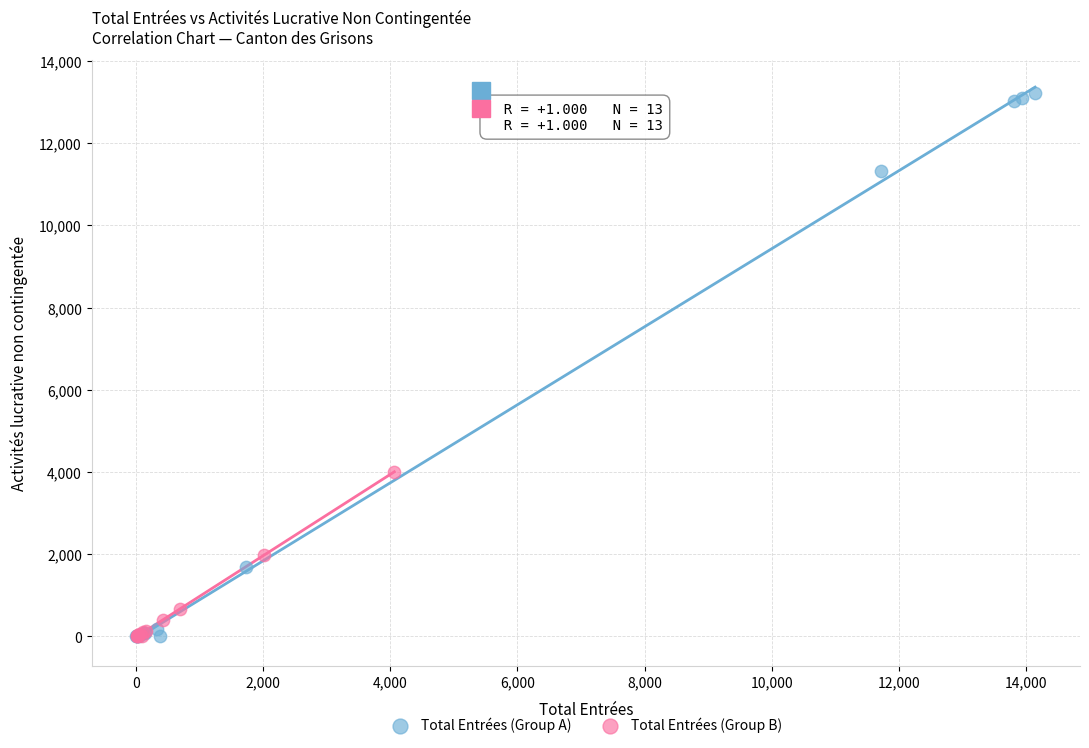

Which series has the largest Y range (max minus min)?

Total Entrées (Group A)